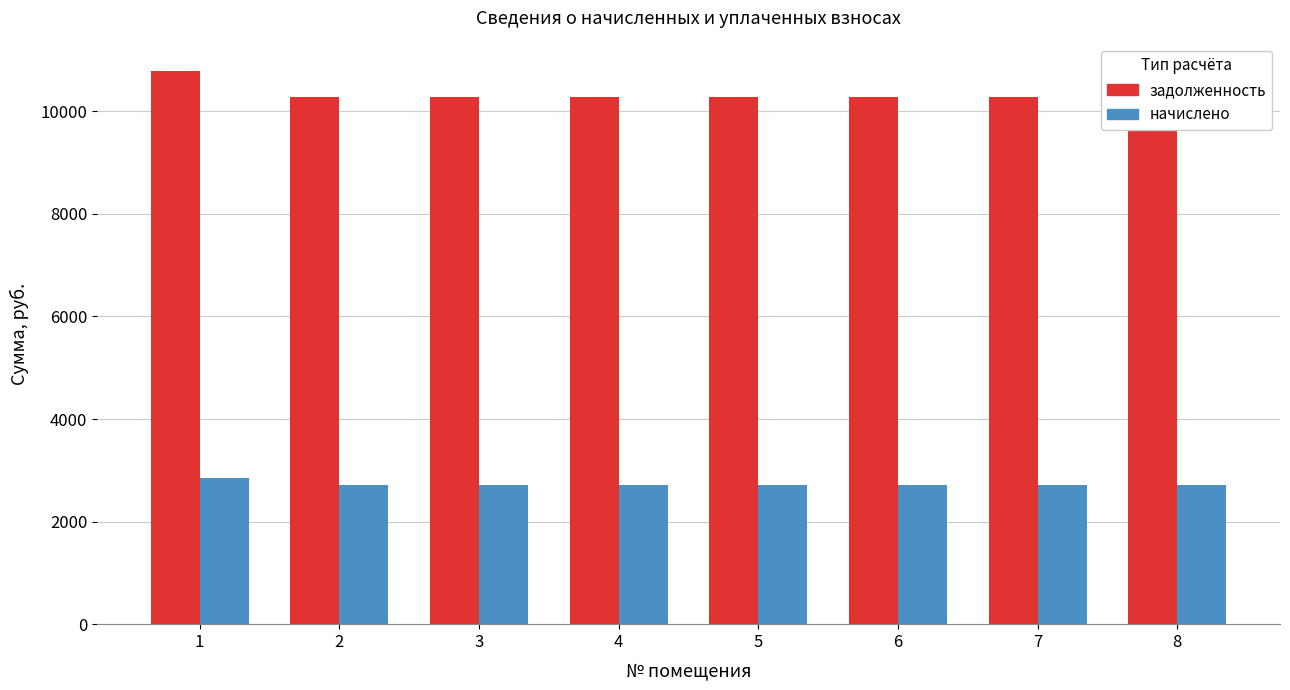

What is the highest value of the начислено series?

2857.7